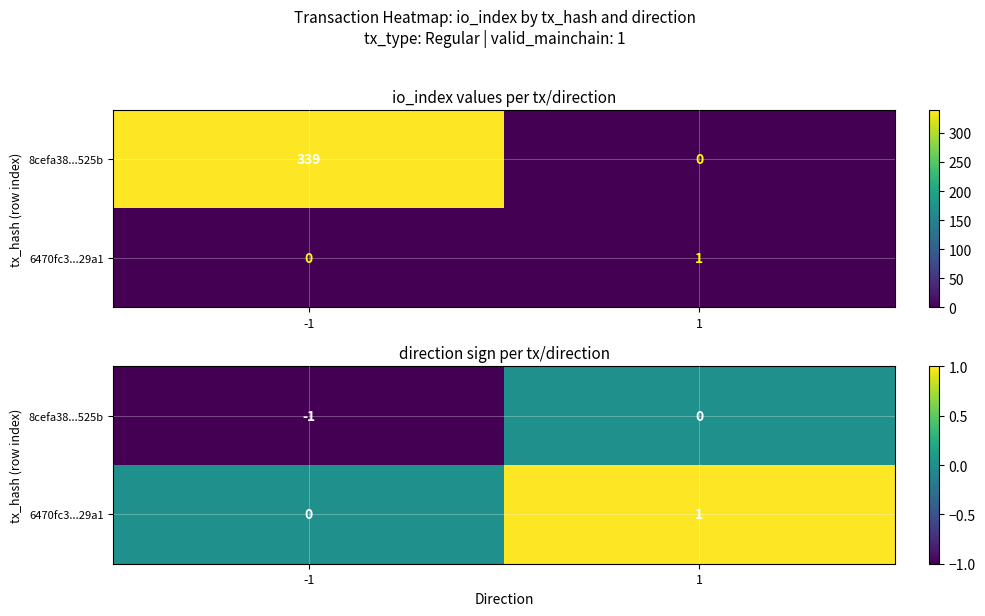

Which series has the largest range (max minus min)?

8cefa38...525b